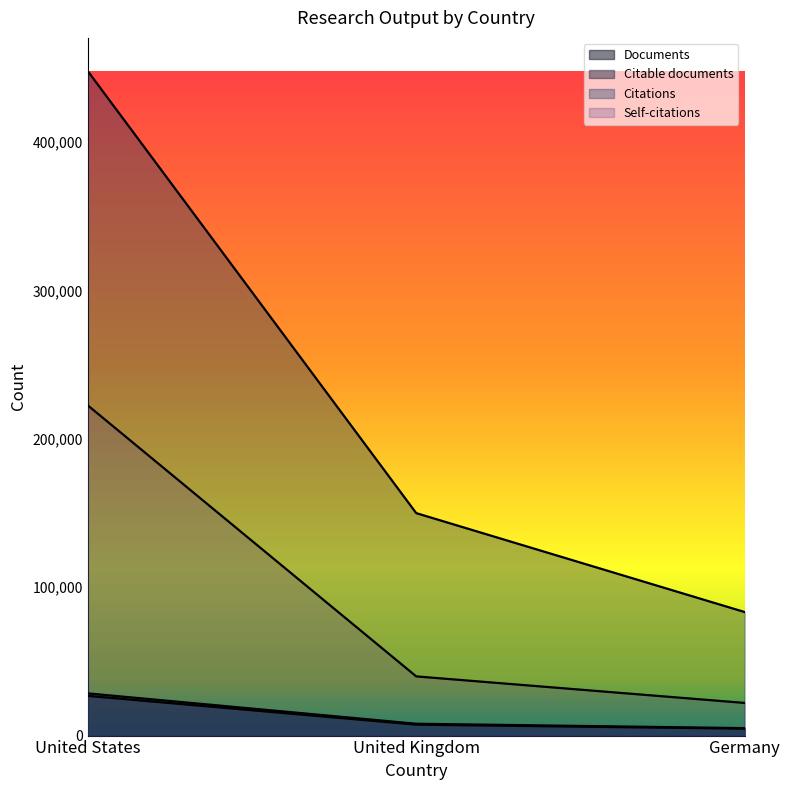

What is the label of the 1st point from the right?

Germany